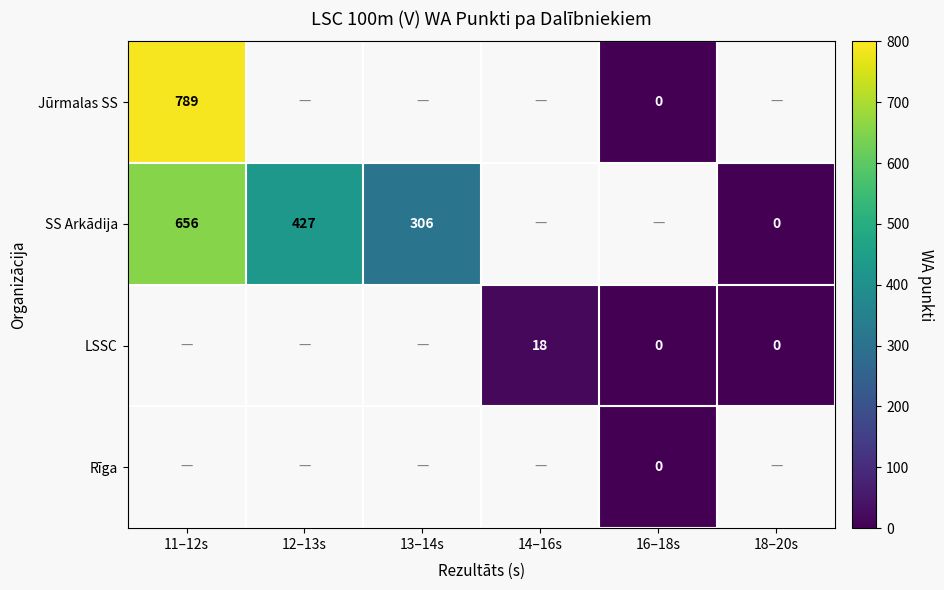

The value of Jūrmalas SS at 11–12s is 203. True or false?

False